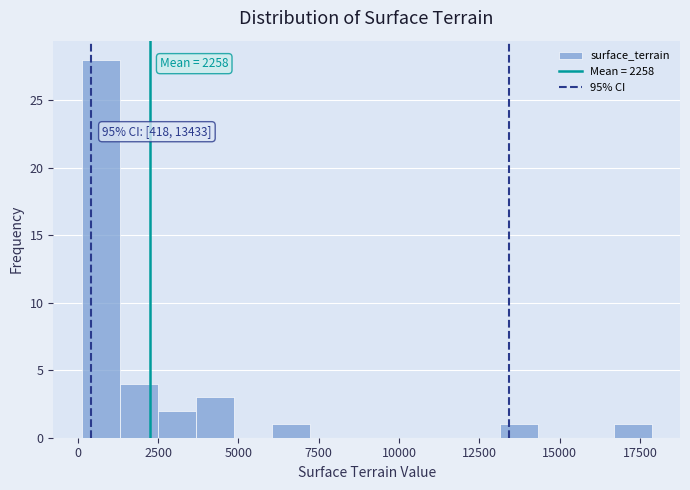

Around what value on the x-axis is the tallest bar? Give the approximate position of its centre, as read against the axis.

500